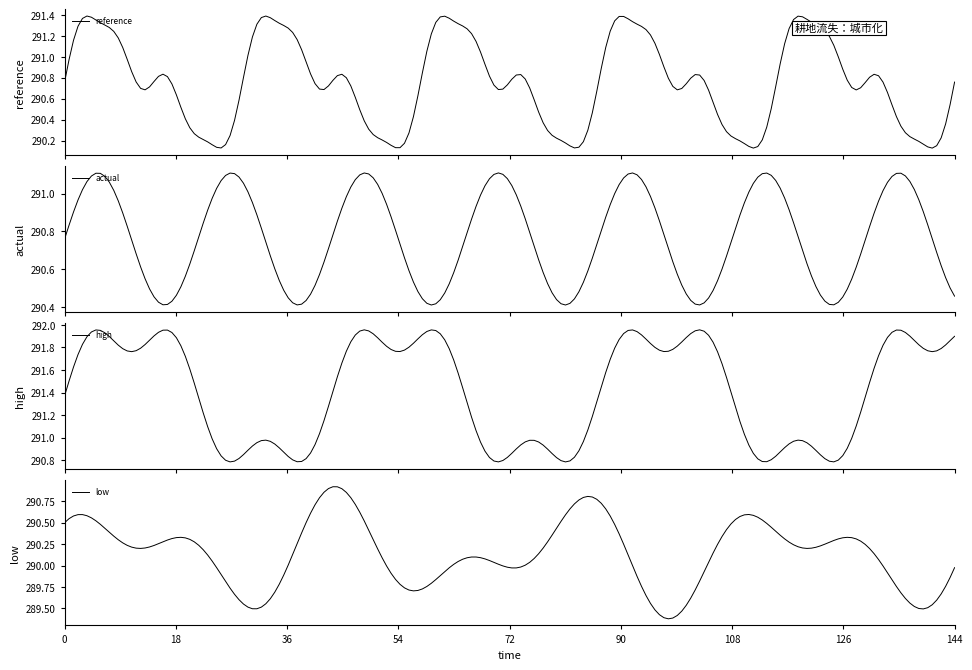

The high series shows 162.7 at 19. True or false?

False